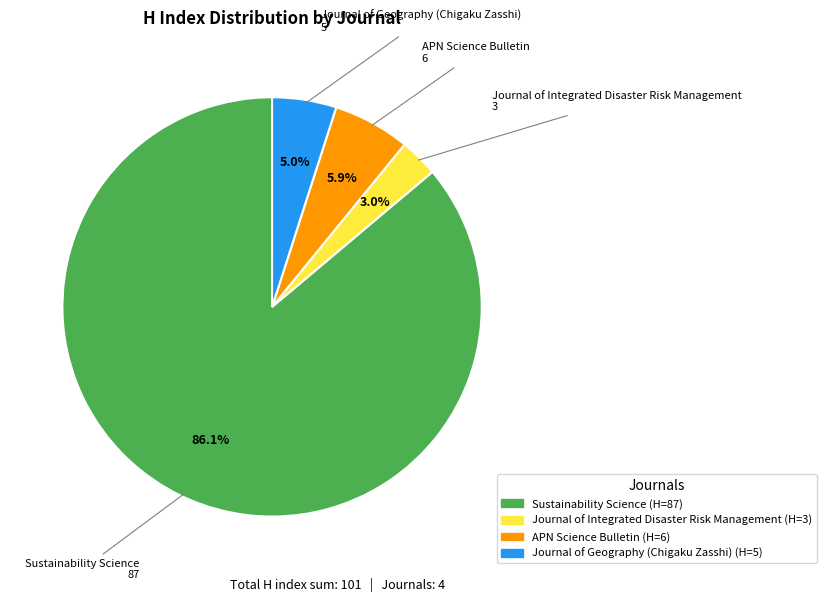

Is it true that APN Science Bulletin is 6% of the pie?

True